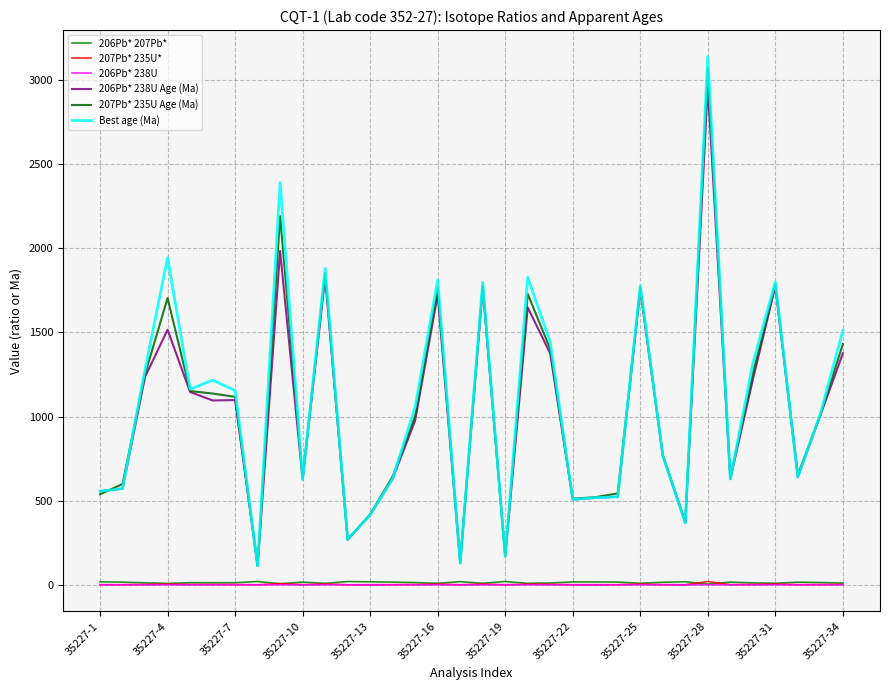

Is this an area chart (filled region under the line)?

No